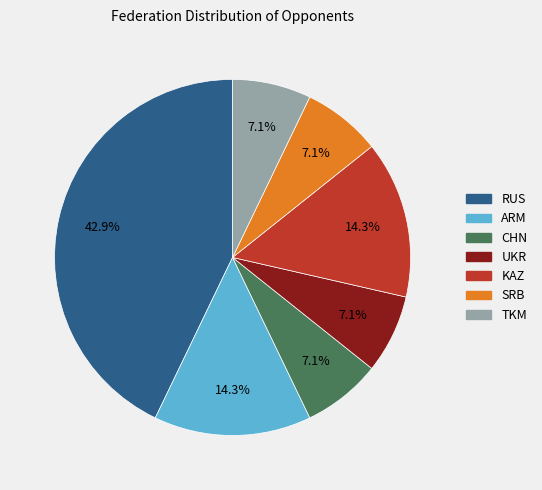

How many slices are in this pie chart?

7